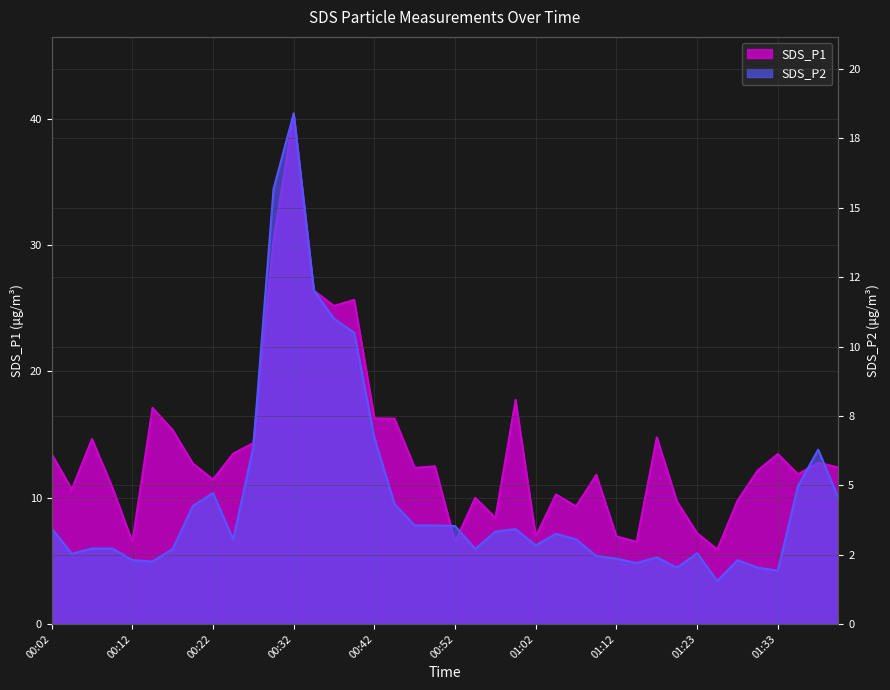

List the series in order of their overall mean, lowest first.

SDS_P2, SDS_P1